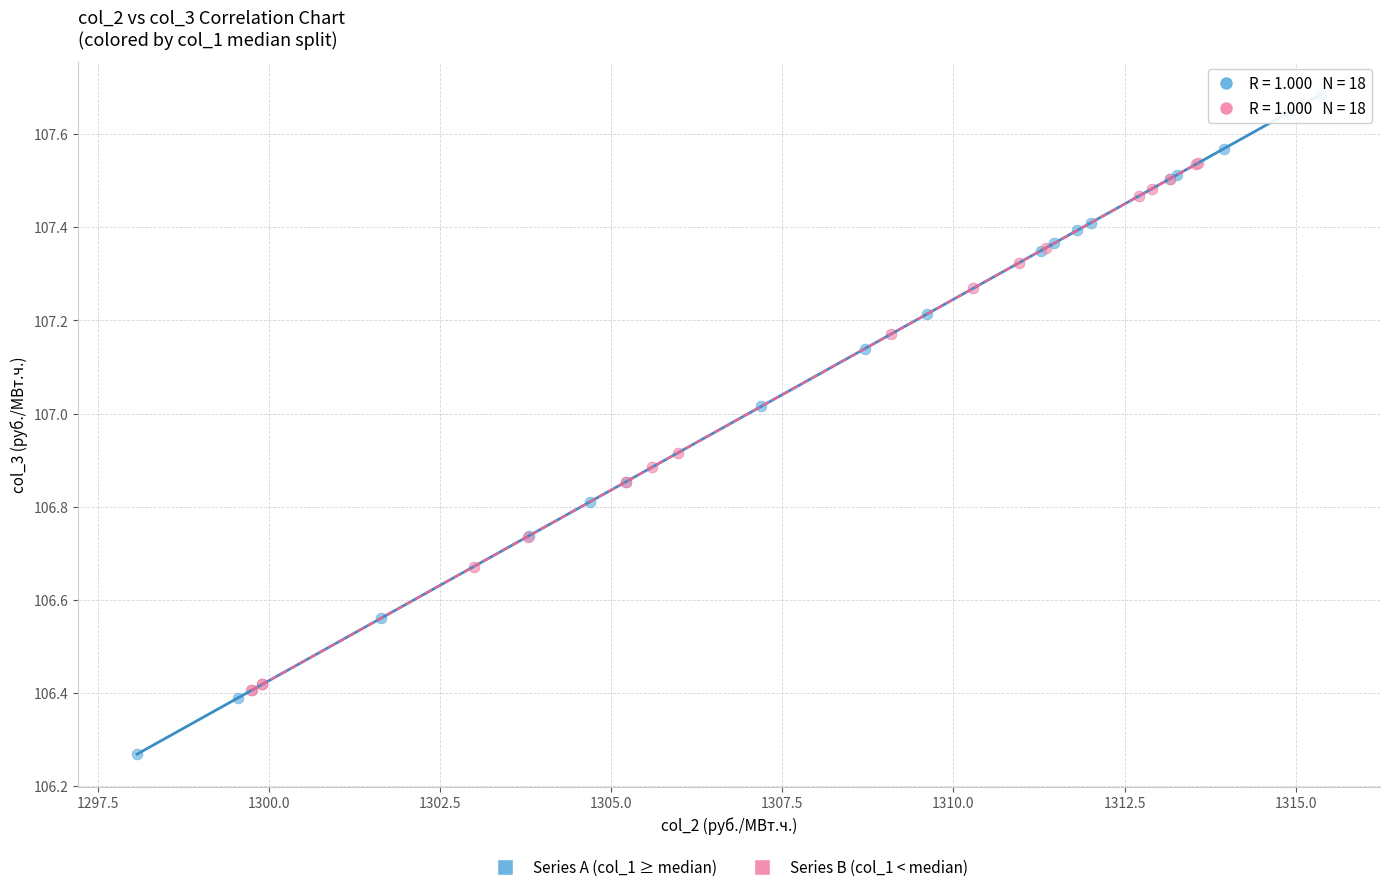

Which series has the largest Y range (max minus min)?

Series A (col_1 ≥ median)